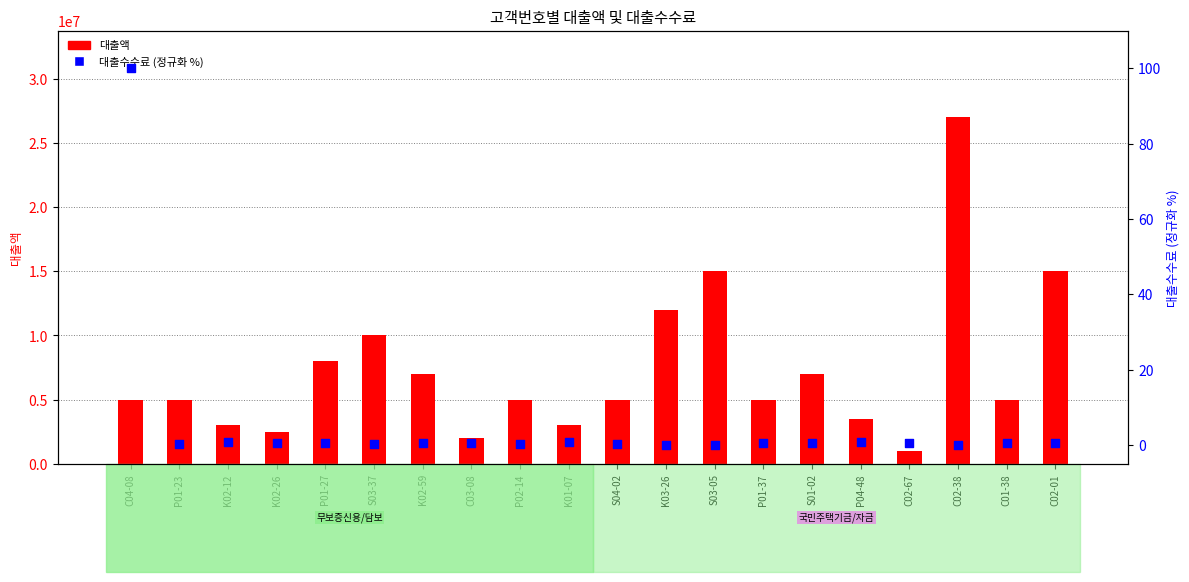

Which series reaches the minimum Y coordinate?

대출수수료 (정규화)